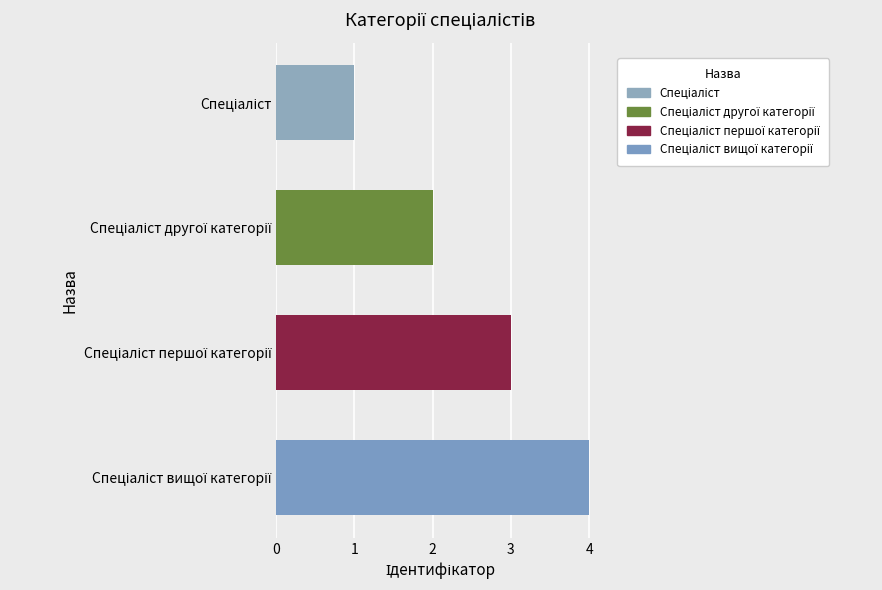

What is the difference between the maximum and minimum values?

3